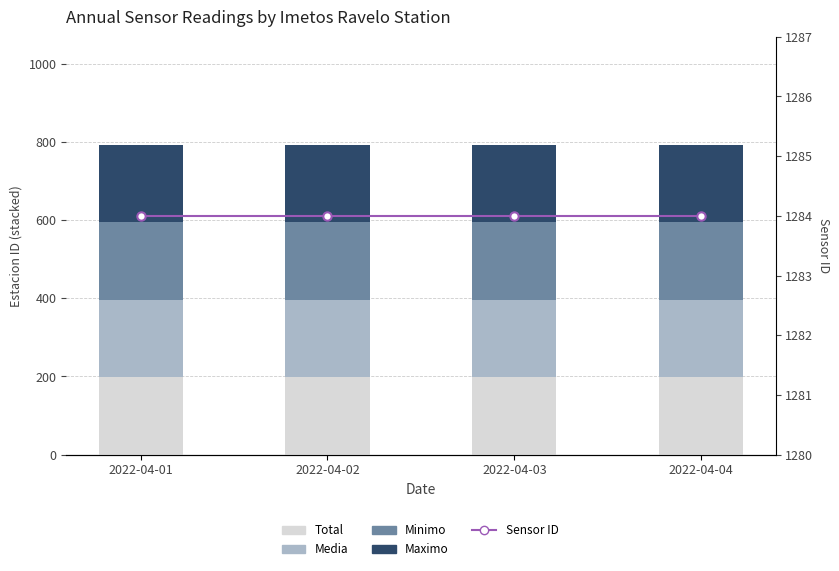

Is the value of Sensor ID at 2022-04-01 greater than the value of Minimo at 2022-04-04?

Yes